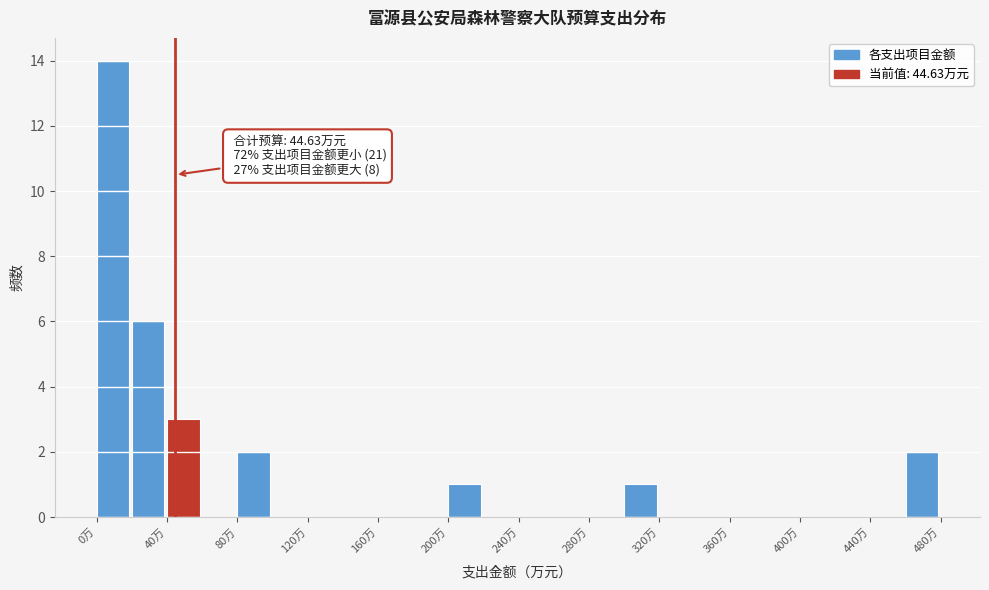

Which range on the x-axis has the tallest bar?

0 to 20